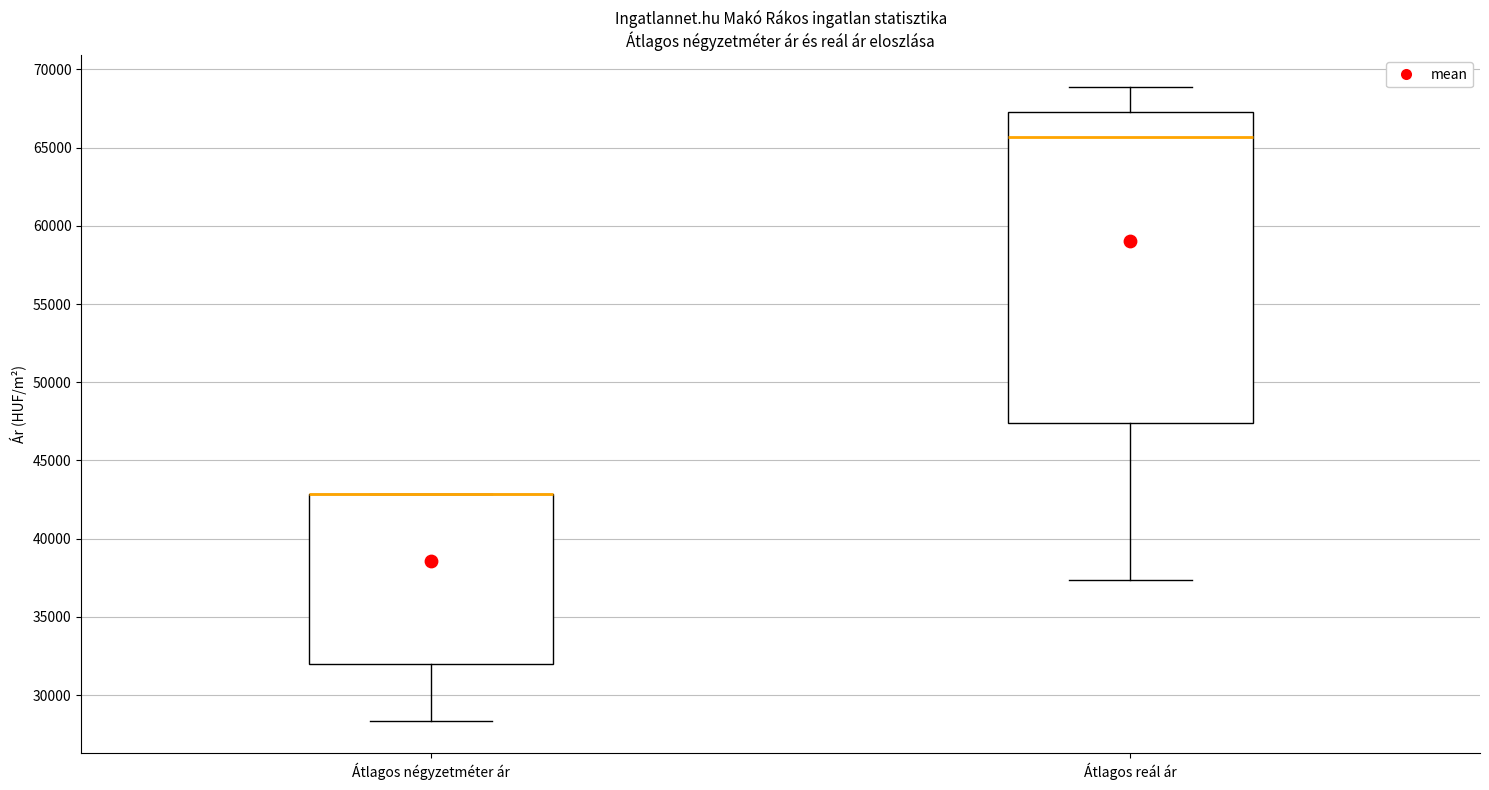

Reading left to right, read every box against the y-axis: the position of its median line, the range the box covers, and the ends of its whiskers. The values are not printed on the chart, so give them approximately, as read against the axis.

Átlagos négyzetméter ár: median 43000 (drawn on the box's upper edge), box 32000 to 43000, whiskers 28500 to 43000
Átlagos reál ár: median 65500, box 47500 to 67500, whiskers 37500 to 69000